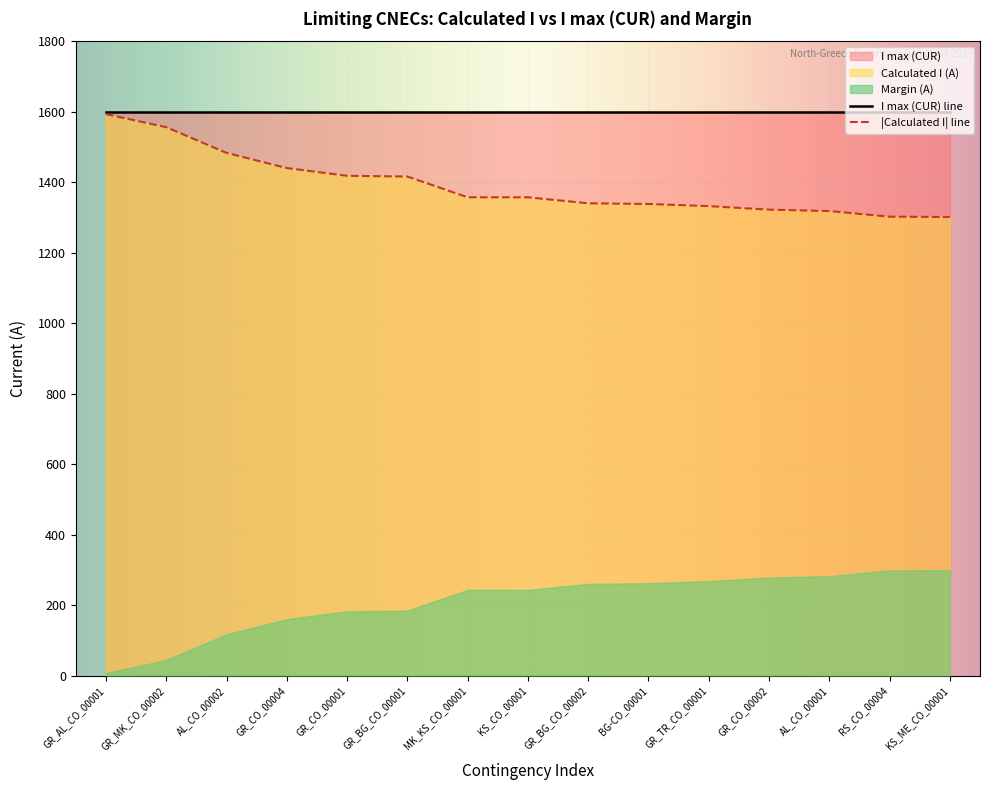

The value of I max (CUR) line at GR_TR_CO_00001 is 1600. True or false?

True